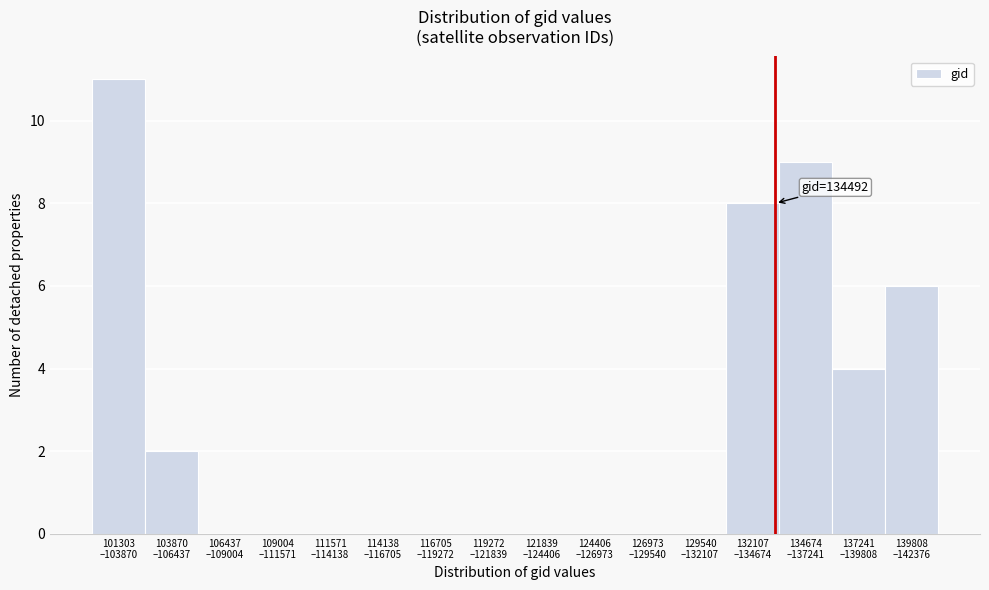

What is the maximum value shown in the chart?

11